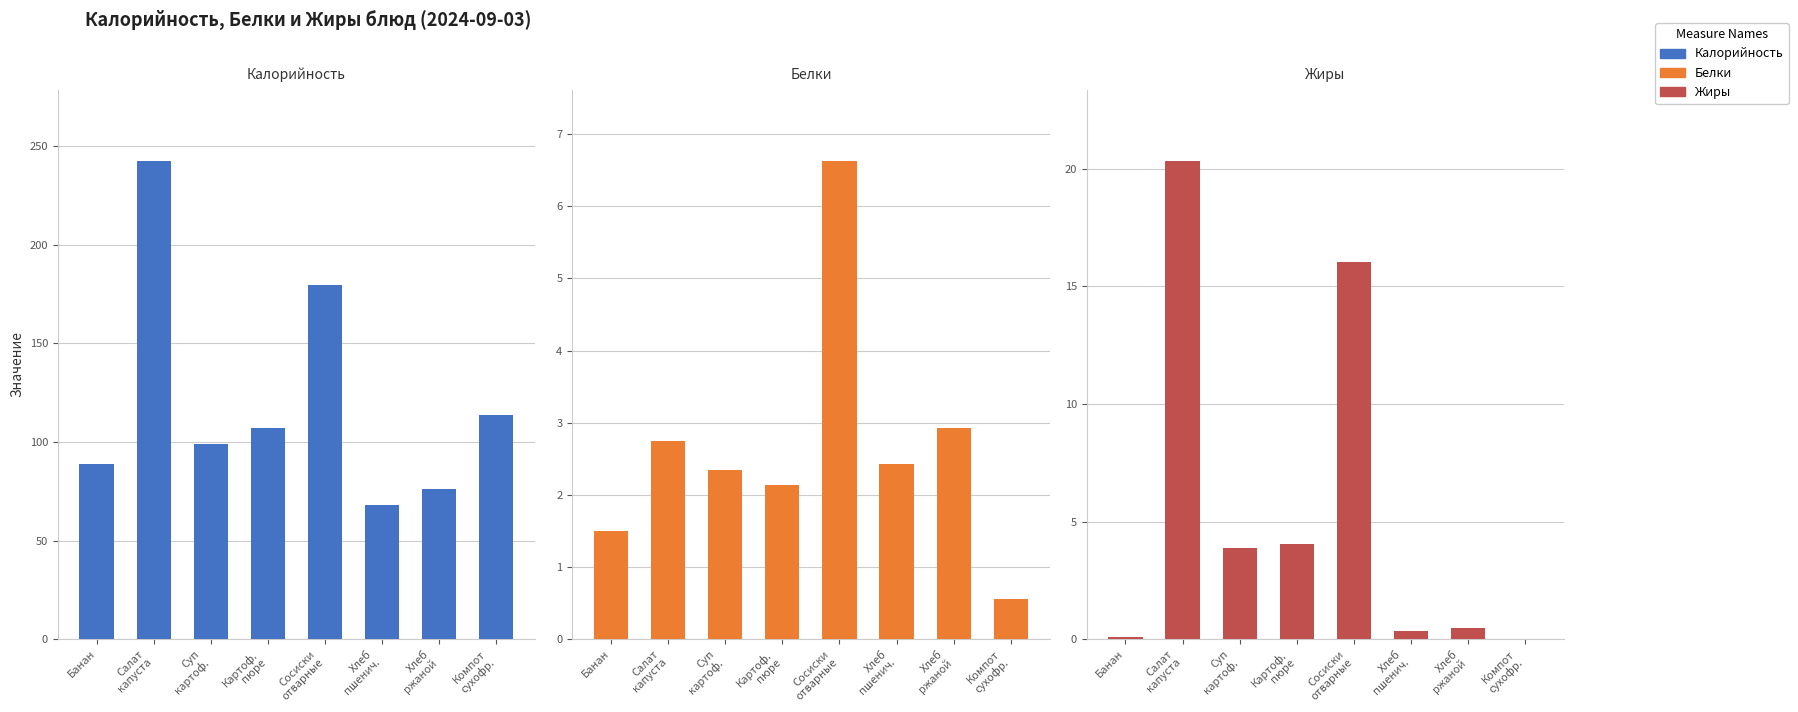

What is the label of the 8th bar from the left?

Компот
сухофр.